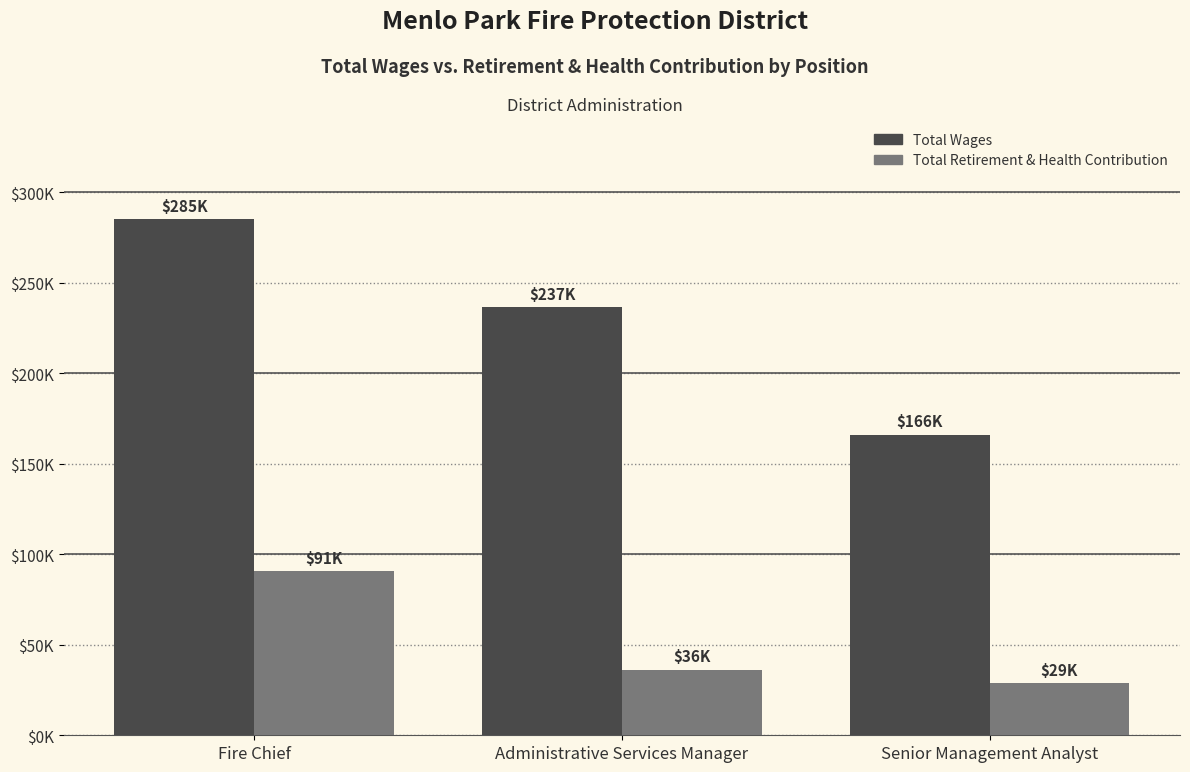

What is the label of the 1st bar from the left?

Fire Chief